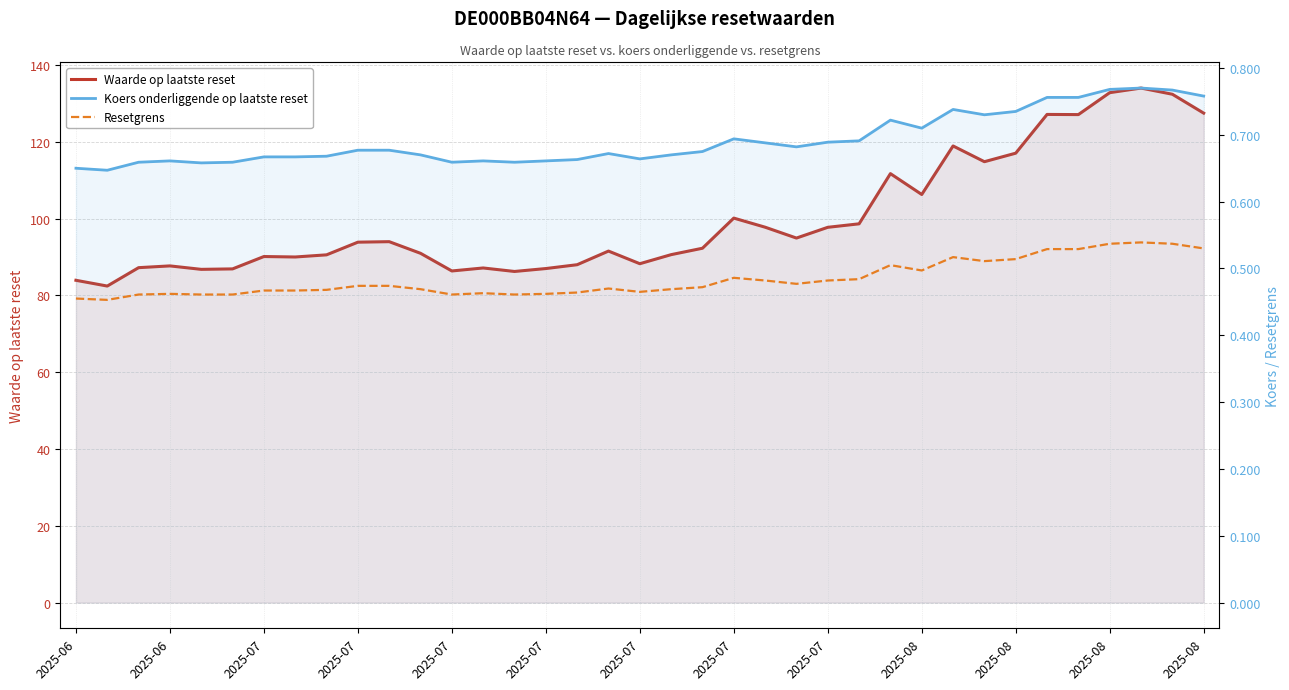

At which category is the sum across all series the highest?

34